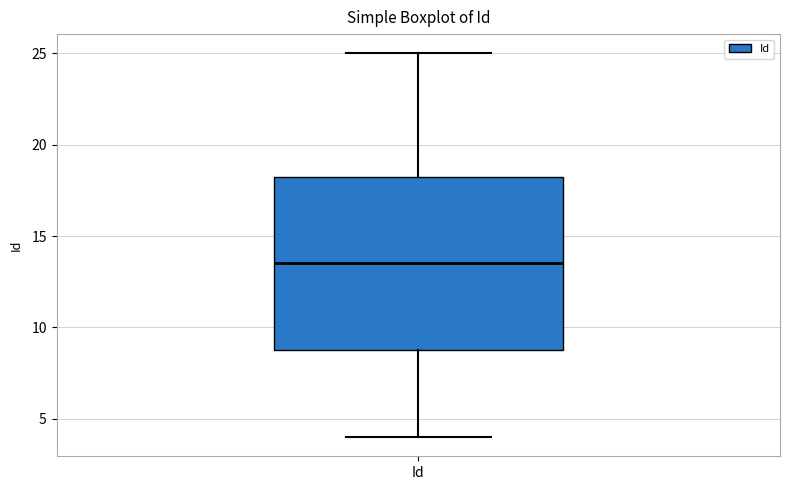

Transcribe this box plot: give where the median line is, the range the box spans, and where the two whiskers end, as read against the y-axis. The values are not printed on the chart, so give them approximately, as read against the axis.

median 13.5, box 9.0 to 18.5, whiskers 4.0 to 25.0